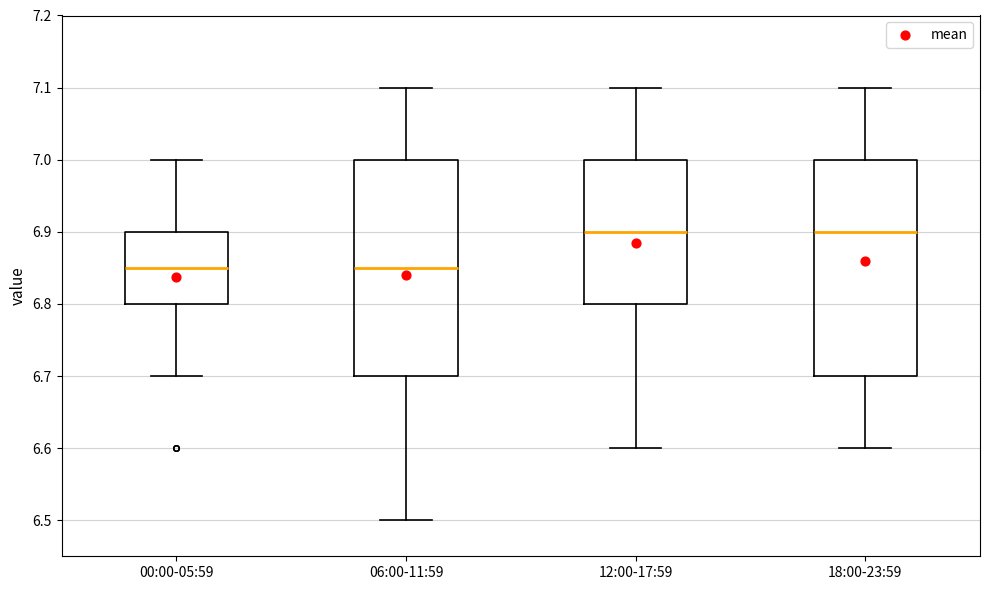

Reading left to right, transcribe this box plot: for each box, give where its median line is, the range the box spans, and where its two whiskers end, as read against the y-axis. The values are not printed on the chart, so give them approximately, as read against the axis.

00:00-05:59: median 6.85, box 6.80 to 6.90, whiskers 6.70 to 7.00
06:00-11:59: median 6.85, box 6.70 to 7.00, whiskers 6.50 to 7.10
12:00-17:59: median 6.90, box 6.80 to 7.00, whiskers 6.60 to 7.10
18:00-23:59: median 6.90, box 6.70 to 7.00, whiskers 6.60 to 7.10